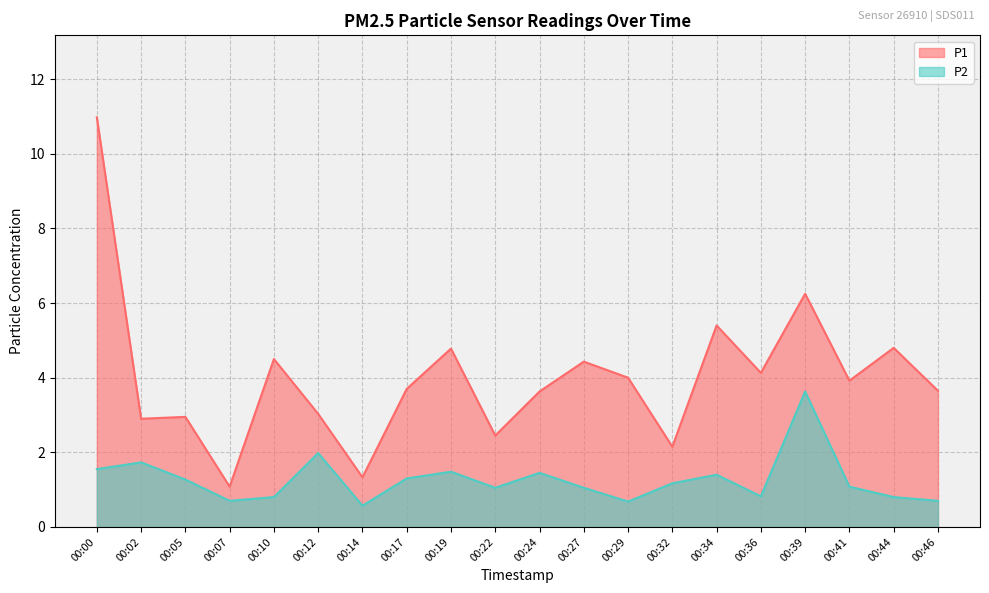

Does the chart display data point markers on the line(s)?

No